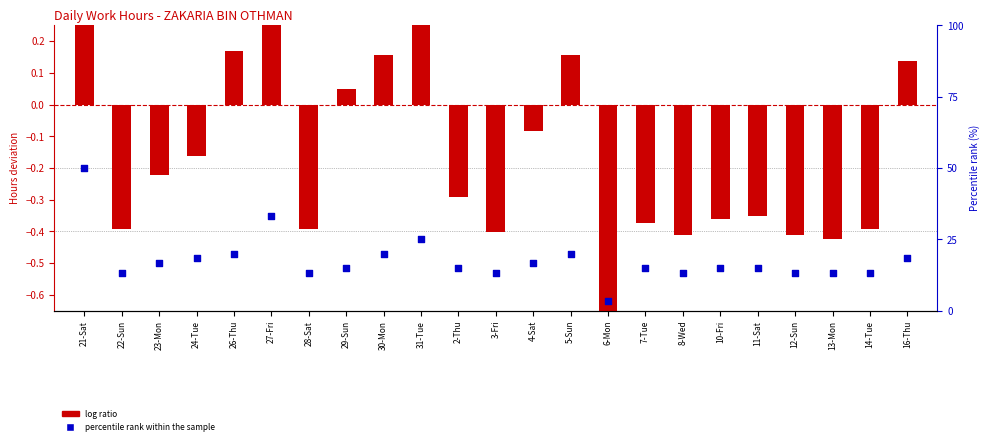

Which series has the largest total across all categories?

percentile rank within the sample